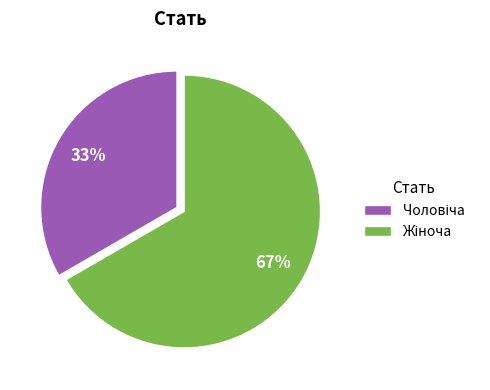

To the nearest percent, what is the average slice percentage?

50%